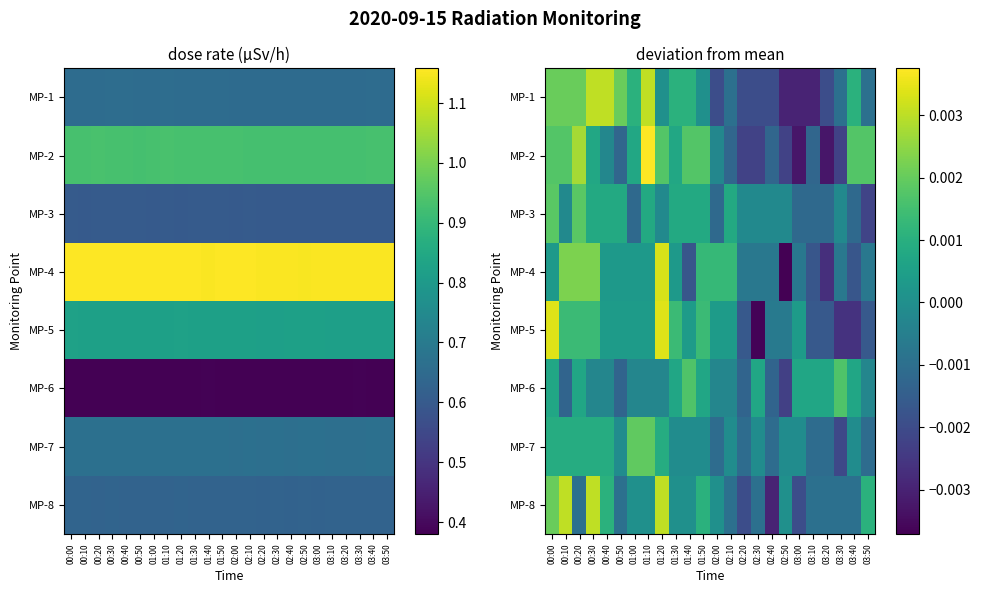

Which category has the highest value across all series?

01:10